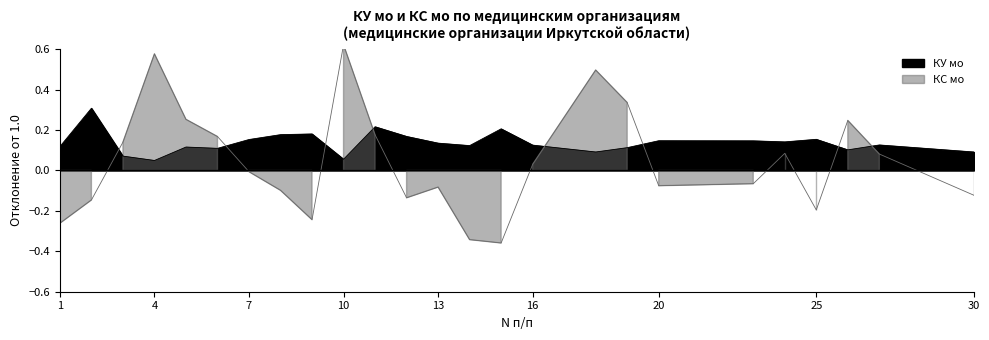

Between which two adjacent categories do КС мо and КУ мо first intersect?

2 and 3